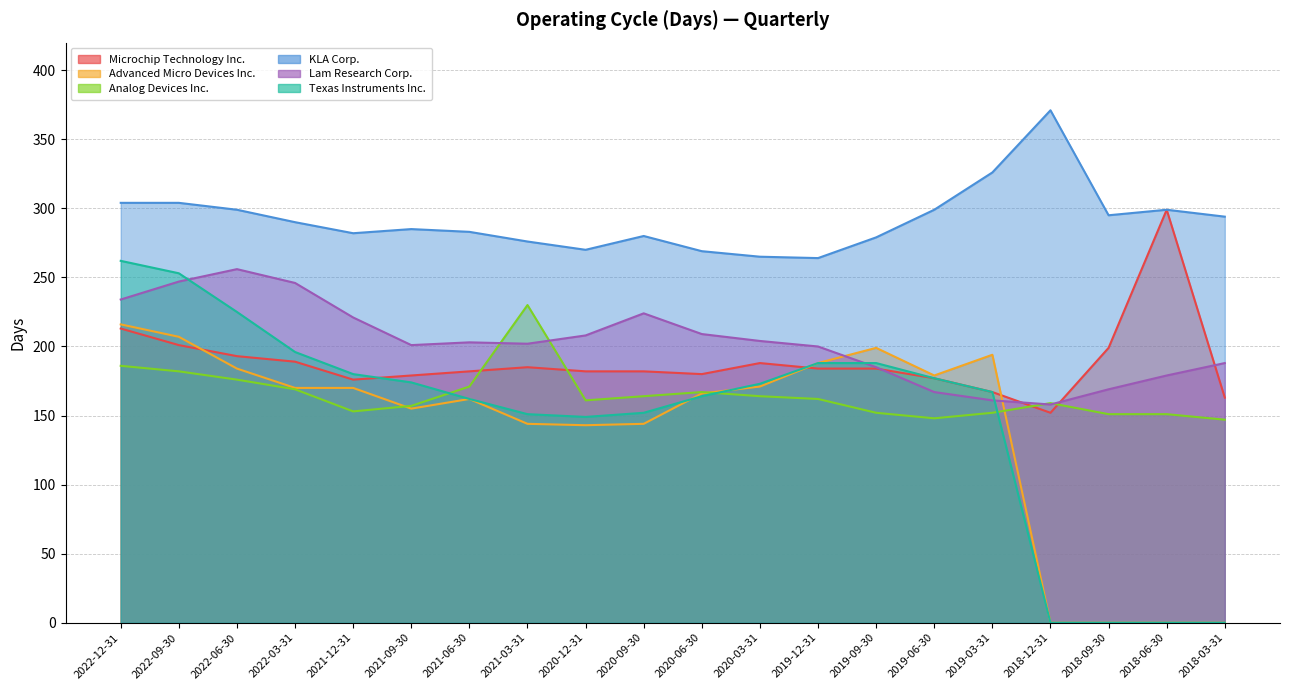

How many data points in Analog Devices Inc. are above 162?

9